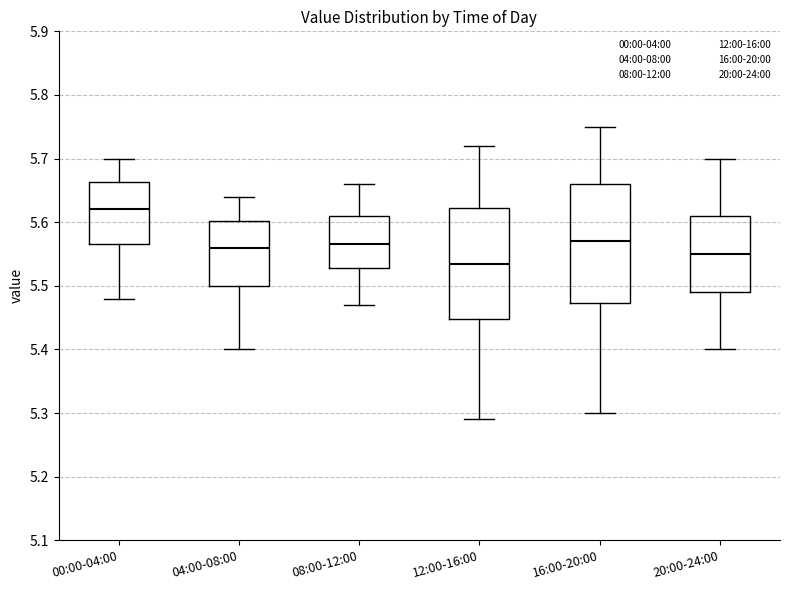

Which box is the tallest, from its lower edge to its upper edge?

16:00-20:00